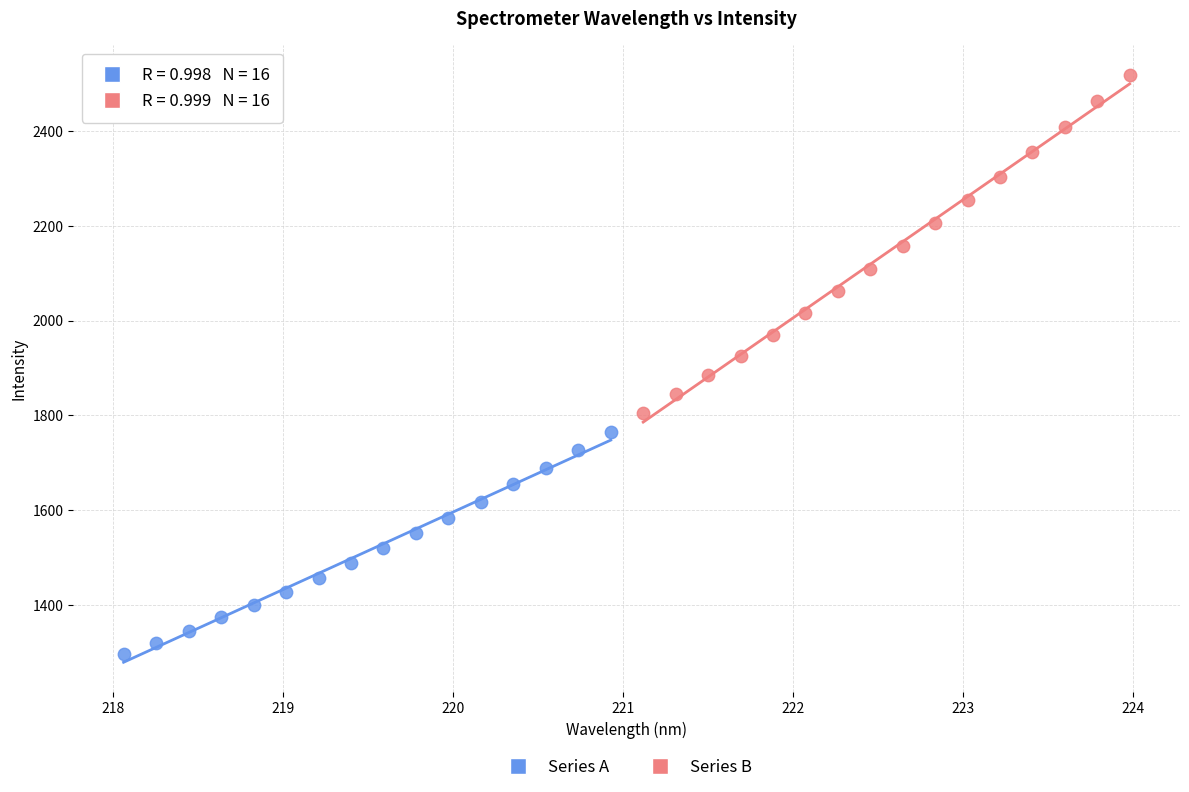

Which series reaches the maximum Y coordinate?

Series B